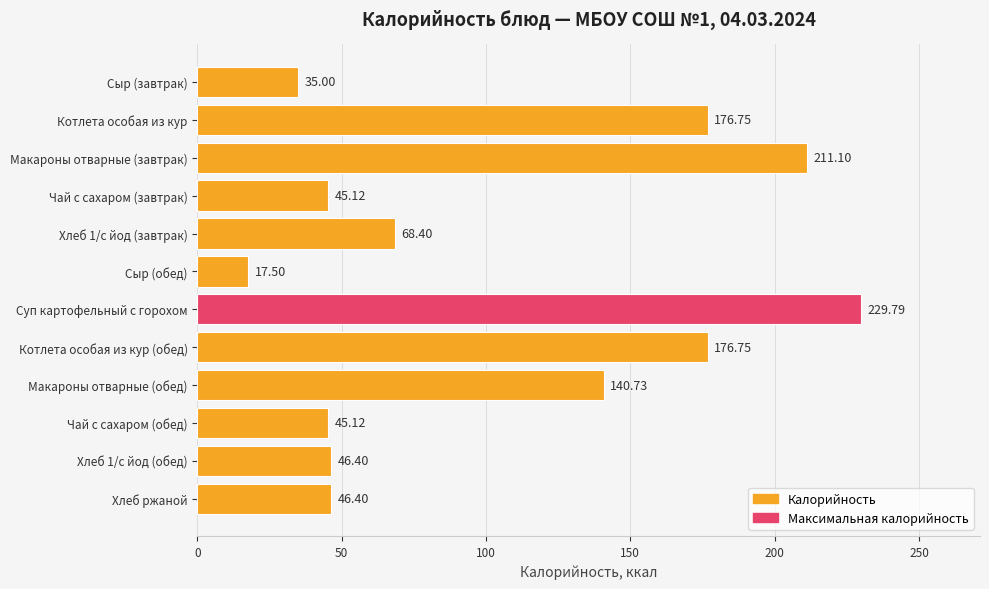

Does the chart contain any negative values?

No